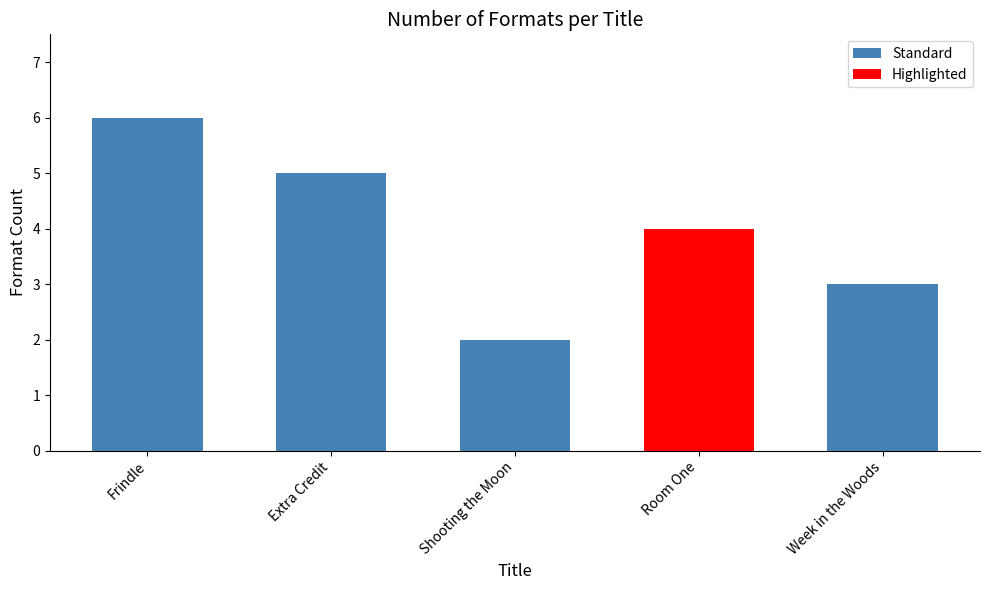

What is the ratio of the value at Frindle to the value at Shooting the Moon?

3.0